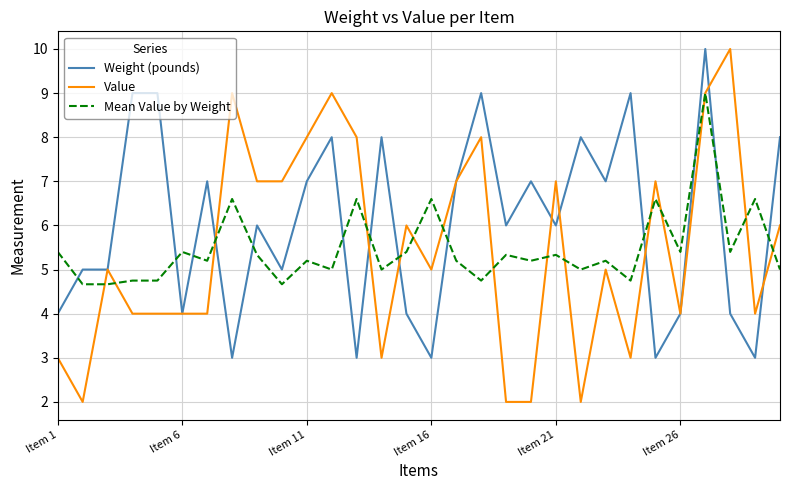

Which series has the largest total across all categories?

Weight (pounds)